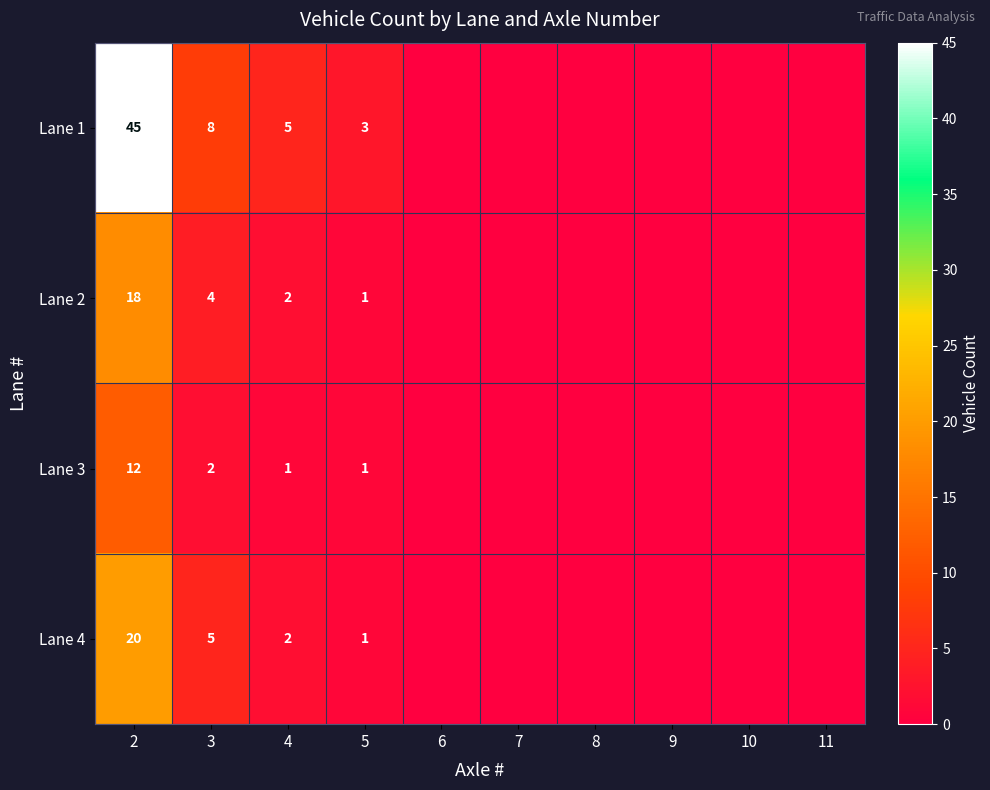

True or false: Lane 3 has a value of 8 at 2.

False